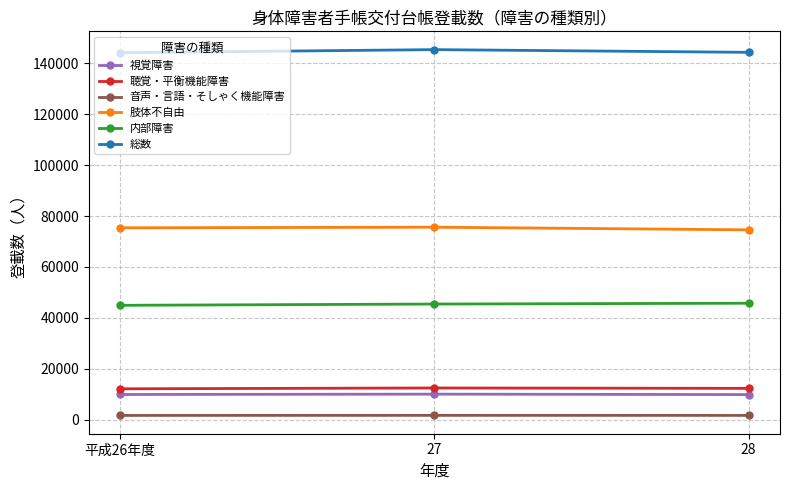

What is the difference between the highest and lowest values at 27?

143607